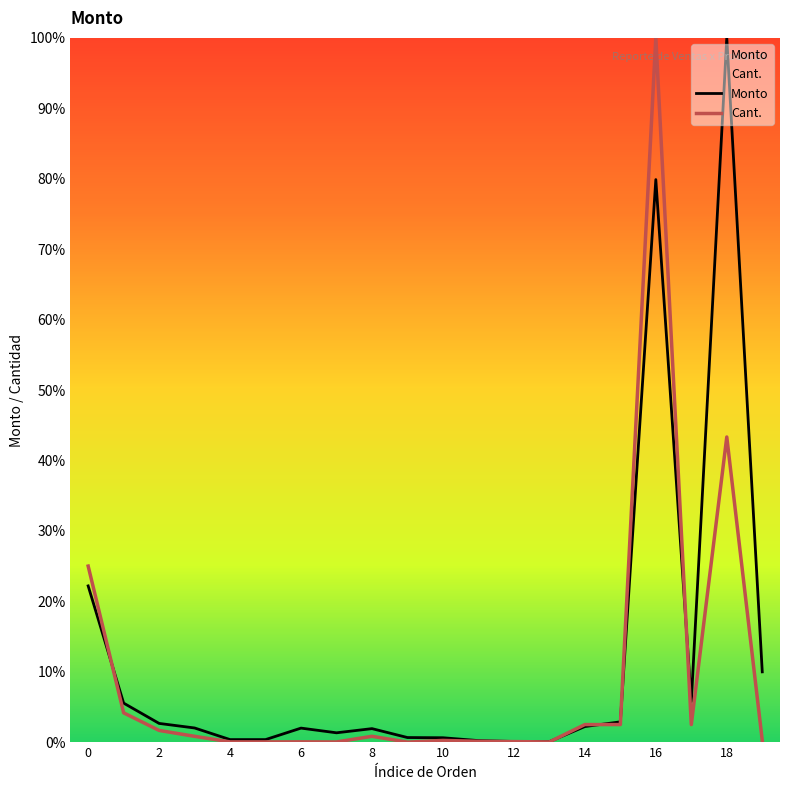

At which label is Cant. closest to 50?

18